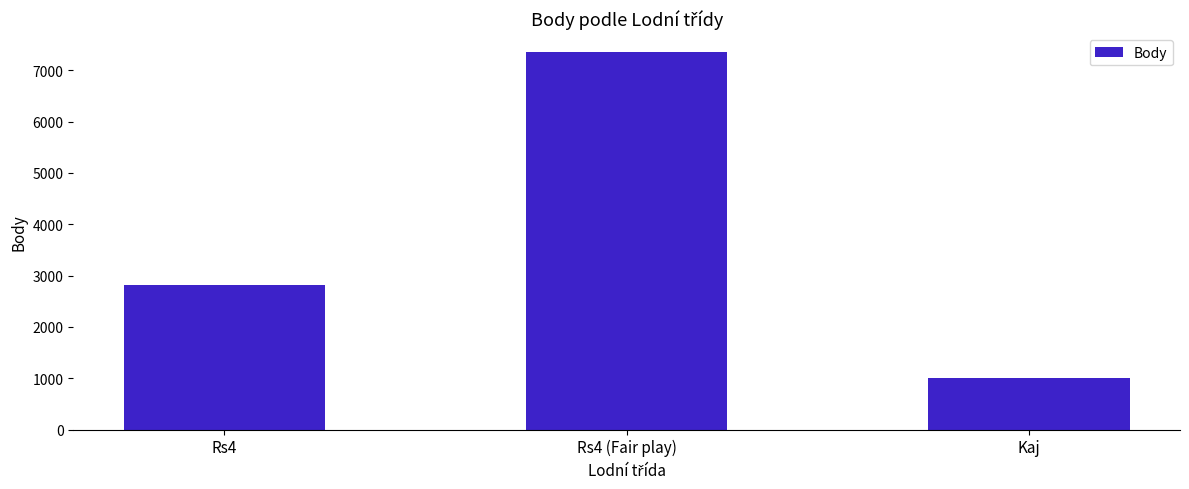

Reading left to right, list all the values displayed in this chart.

2812	7355	1004